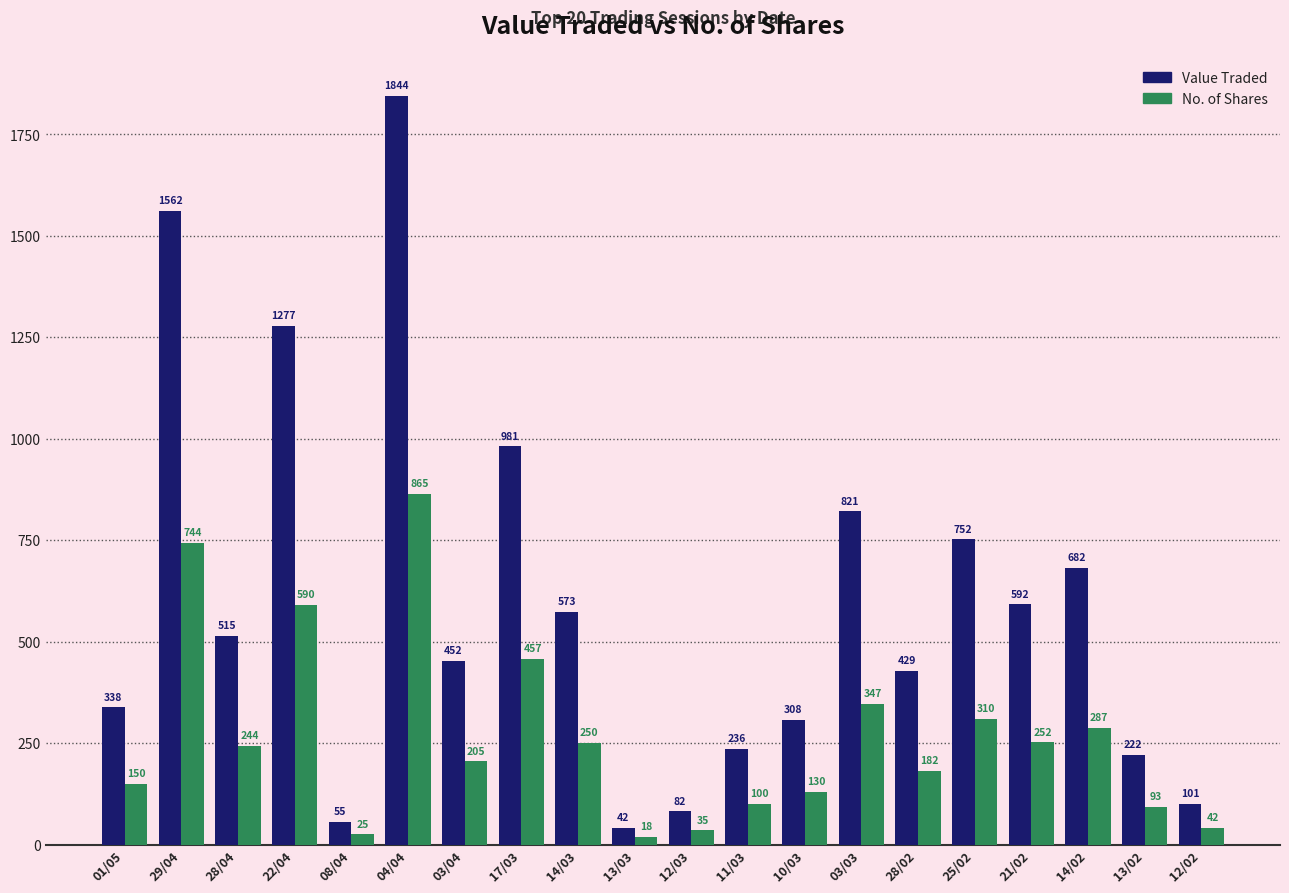

Rank the series at 03/03 from lowest to highest value.

No. of Shares, Value Traded